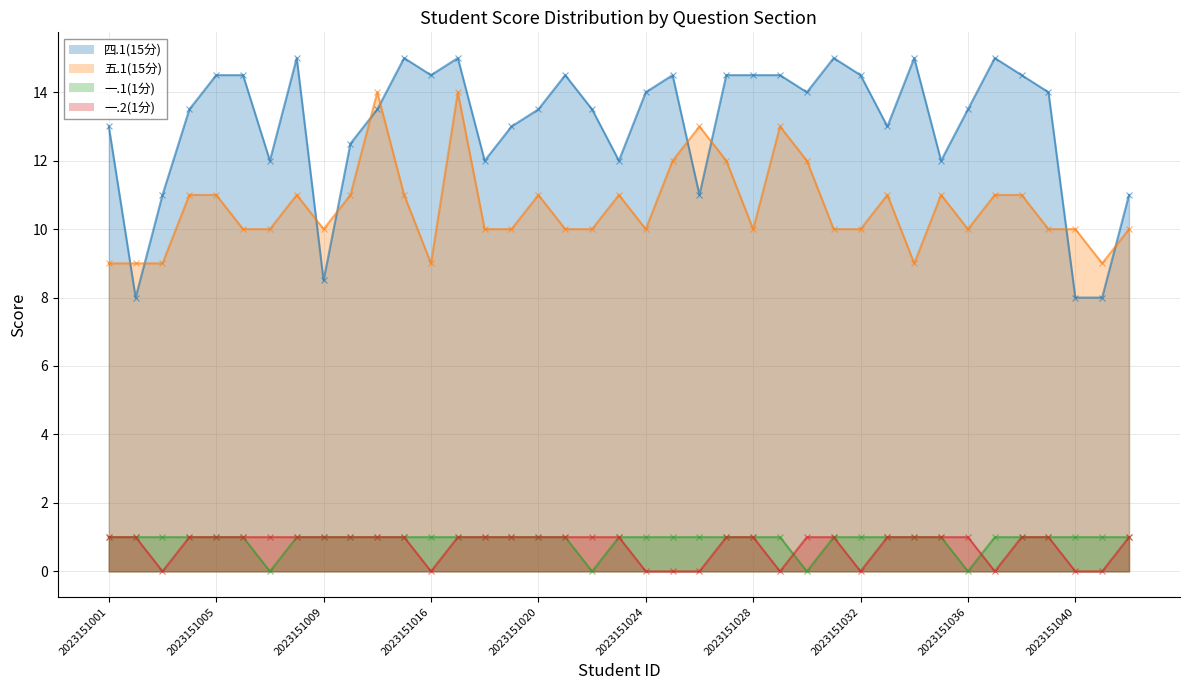

What is the value of the 一.1(1分) point at the 32nd from the left?

1.0